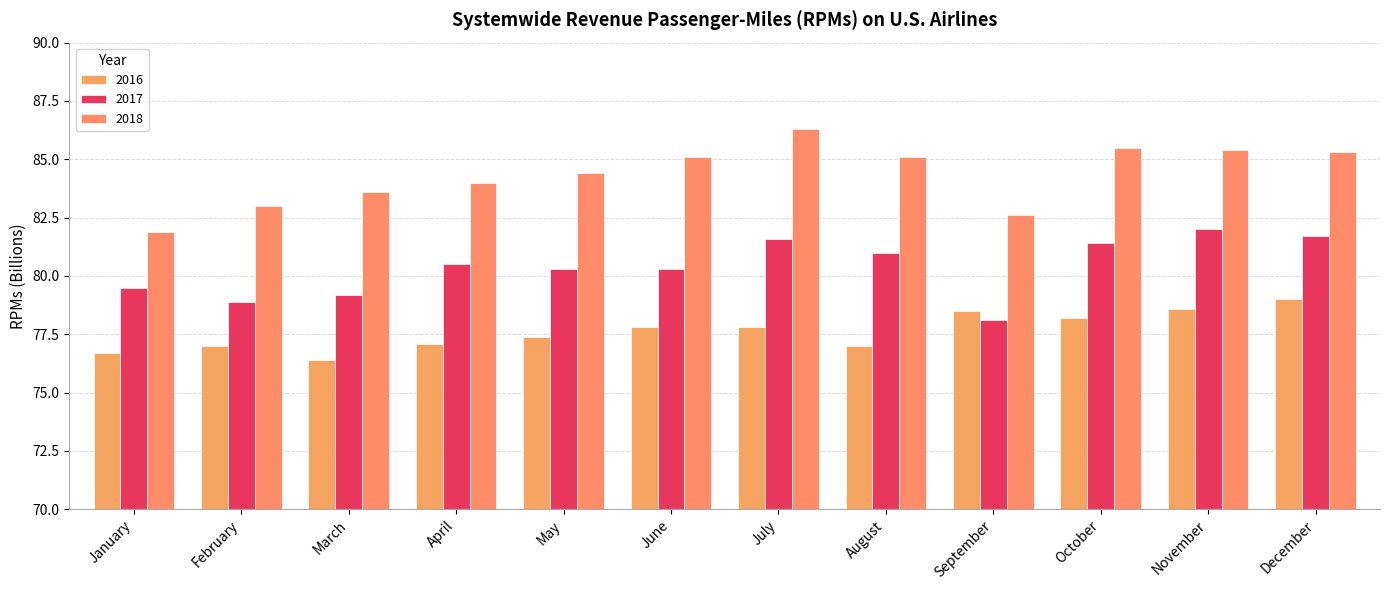

Is it true that 2017 equals 17.3 at February?

False